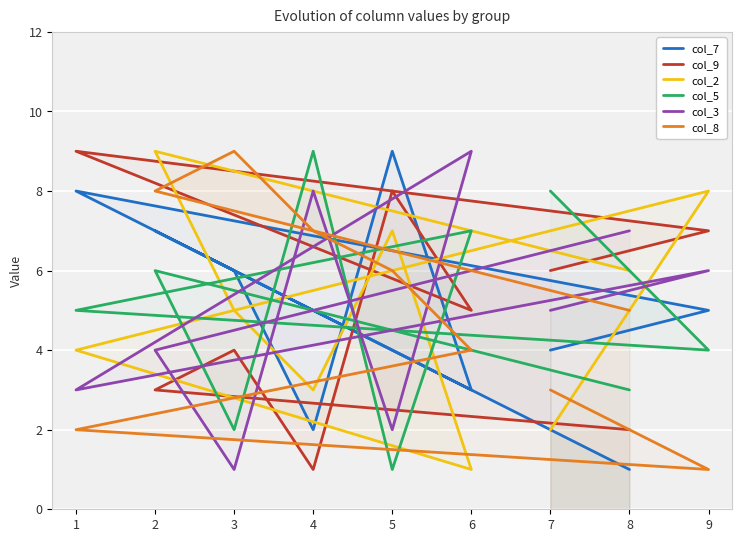

How many lines are shown in the chart?

6